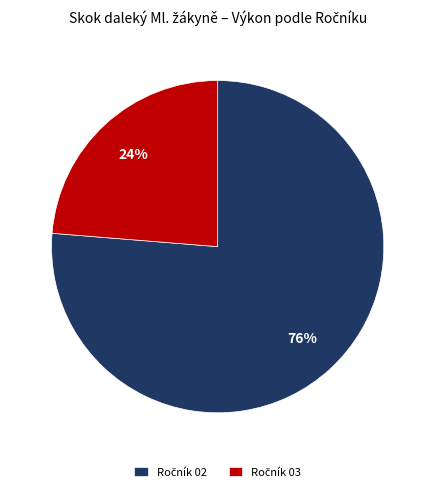

To the nearest percent, what is the average slice percentage?

50%